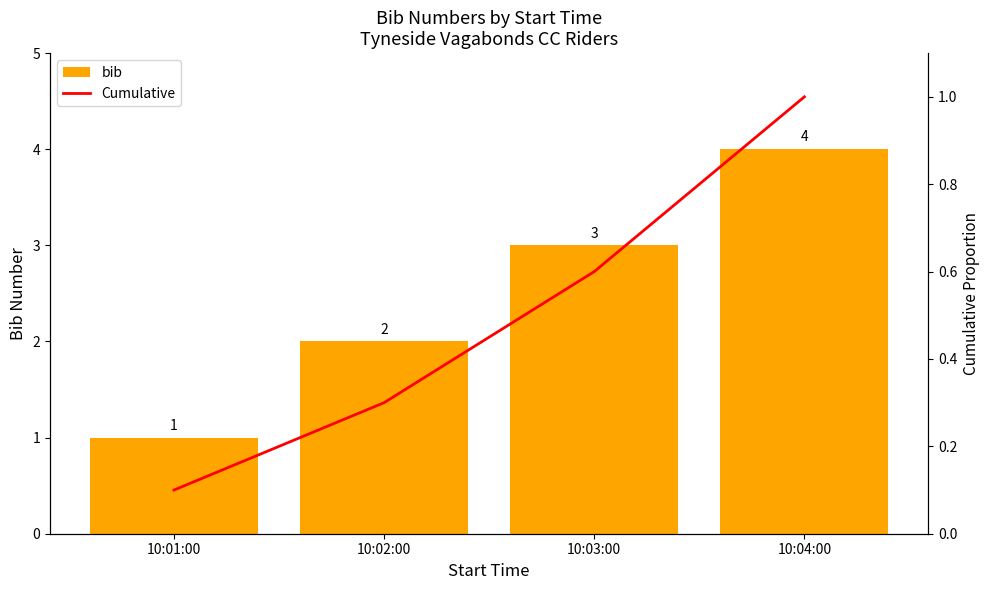

What position from the left is 10:01:00?

1